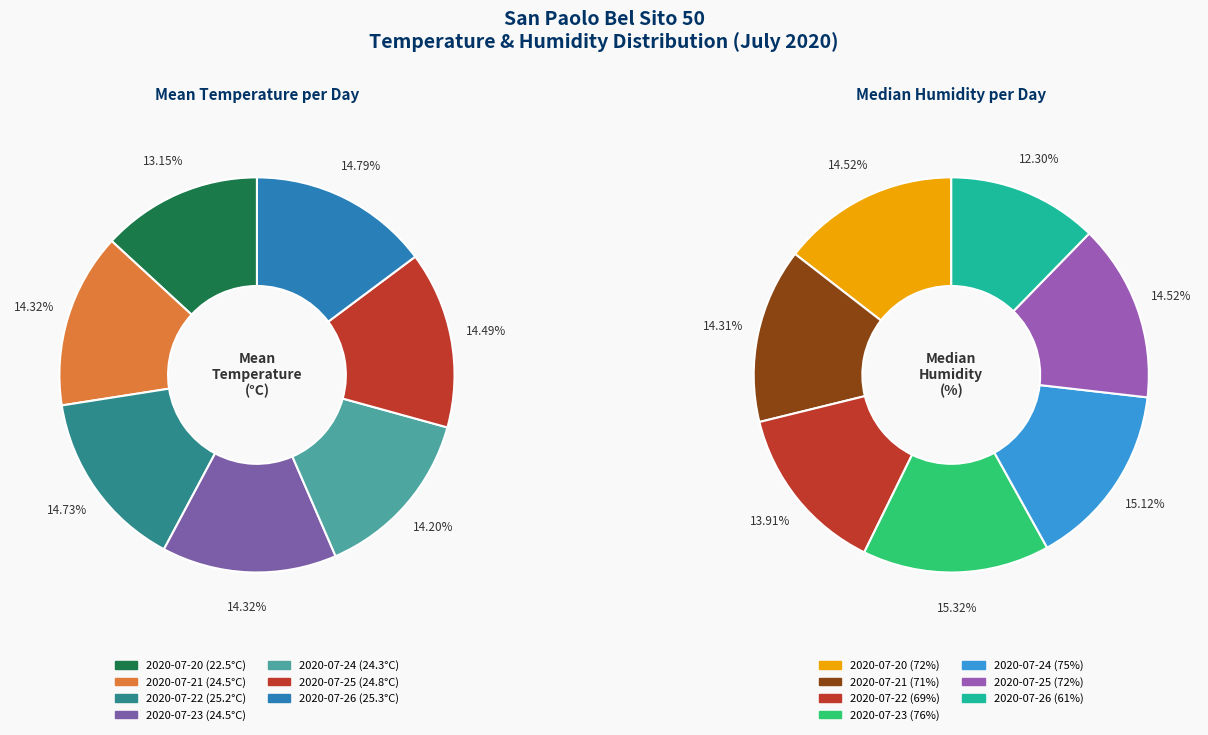

Count the number of slices in the pie.

7